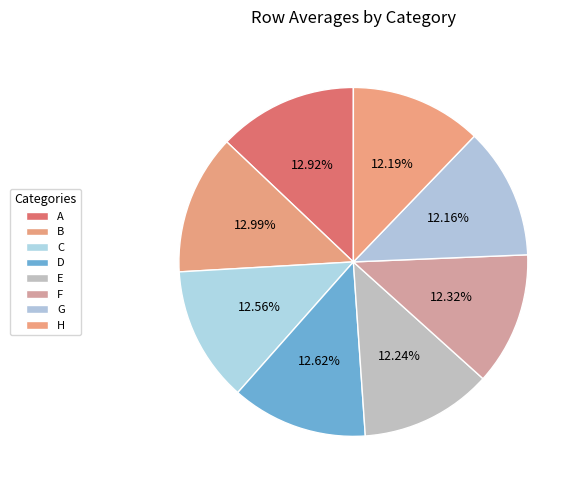

Combined, do C and D account for over 50%?

No